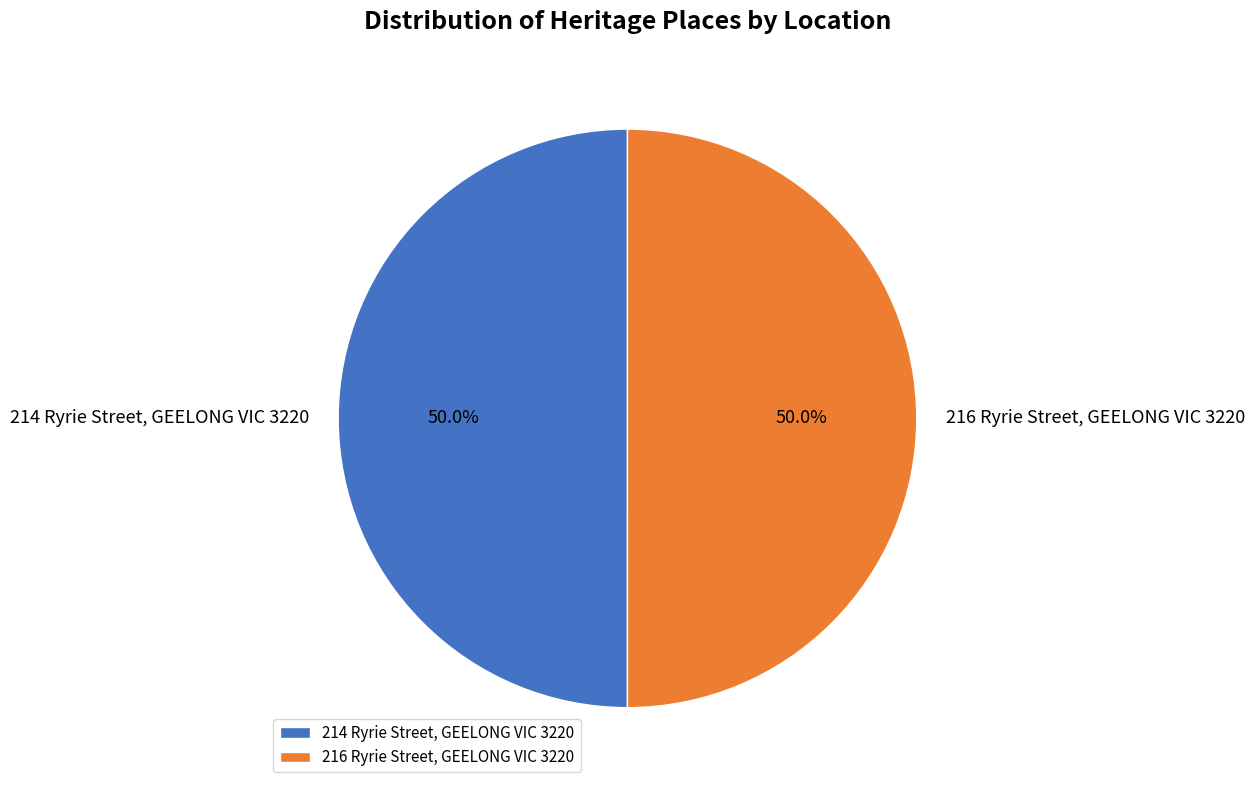

How many segments does this pie chart have?

2